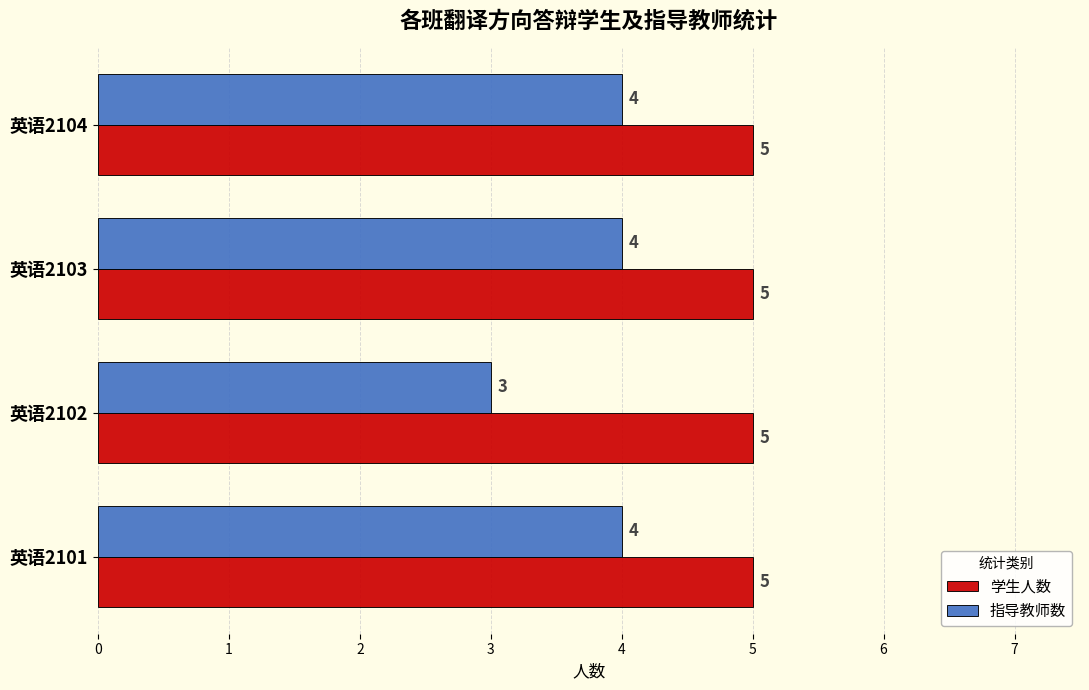

Which series has the widest spread of values?

指导教师数